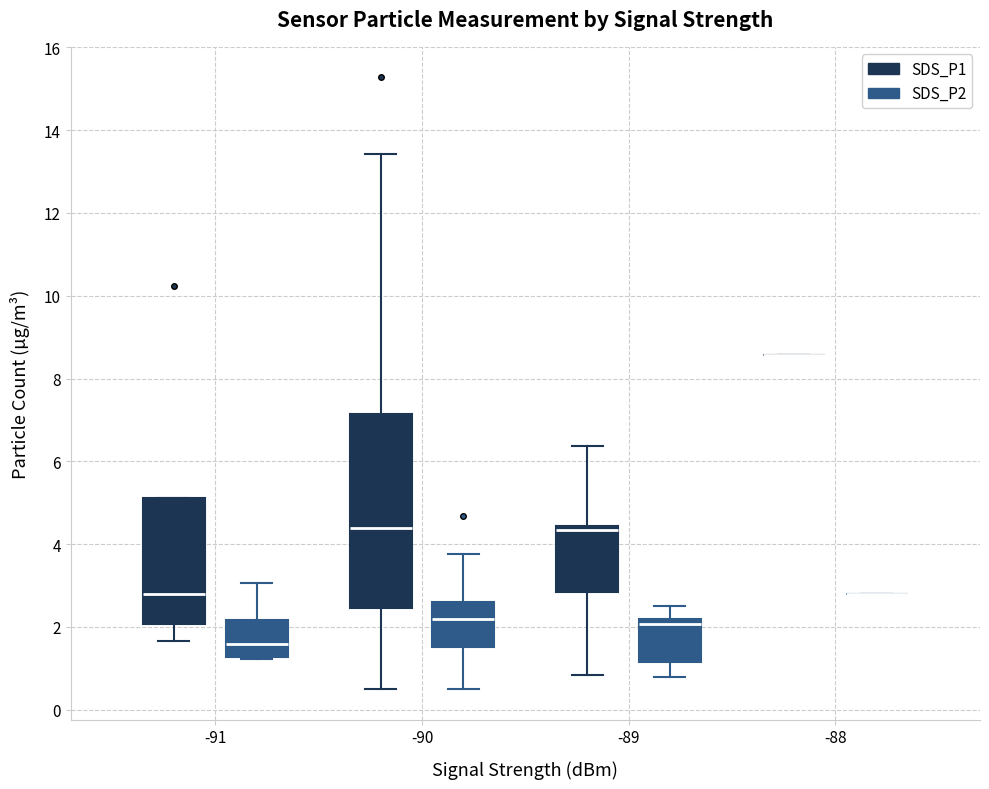

Where is the upper edge of the box for -90 (SDS_P2) on the y-axis? The values are not printed on the chart, so give them approximately, as read against the axis.

2.6